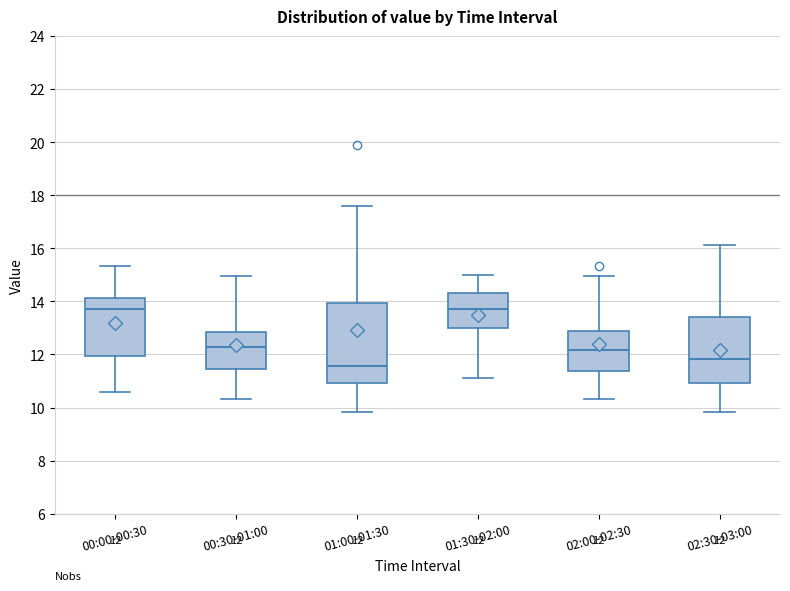

Comparing the boxes themselves (not the whiskers), which one is the tallest?

01:00-01:30